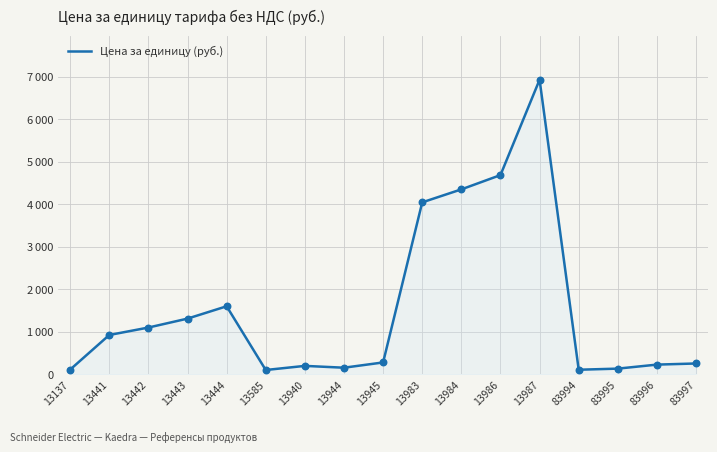

What is the change in value from 13137 to 83995?

+23.0